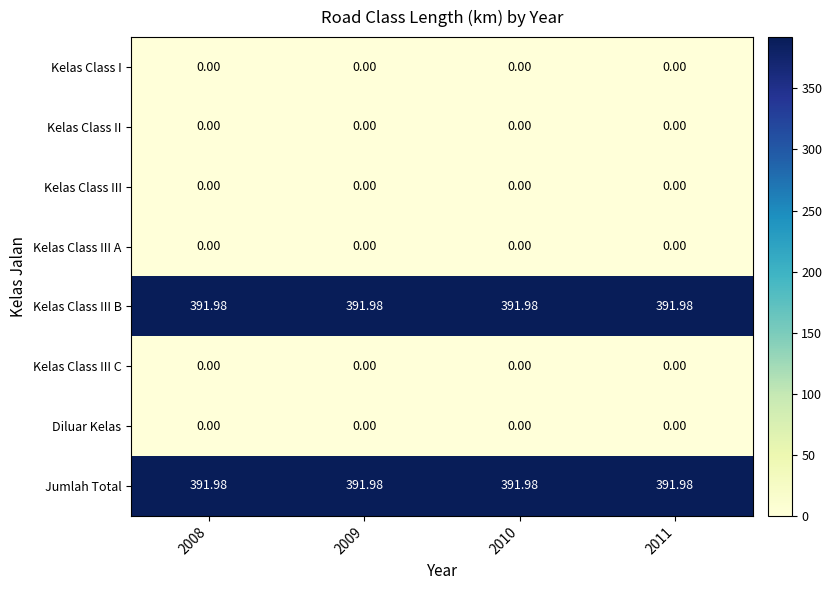

Is the value of Kelas Class III B at 2010 greater than the value of Kelas Class II at 2010?

Yes